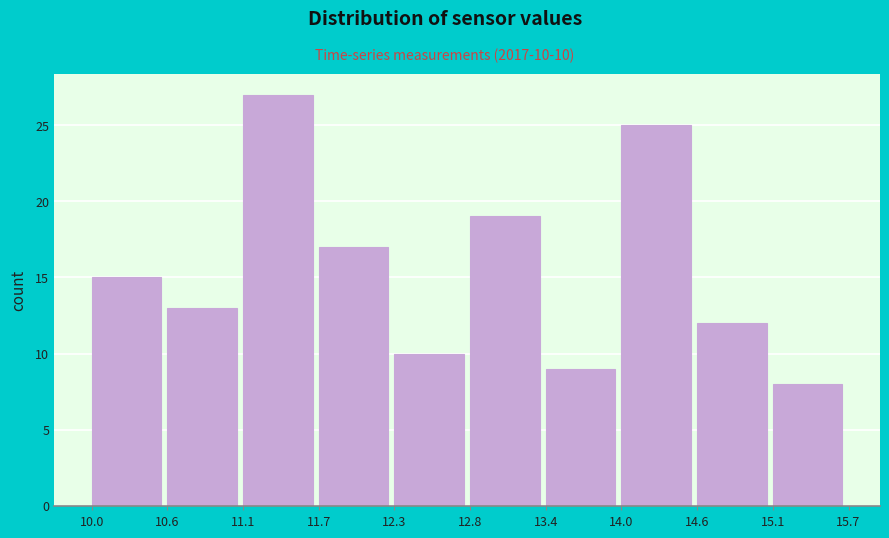

Over which range of the x-axis is the bar tallest?

11.1 to 11.7